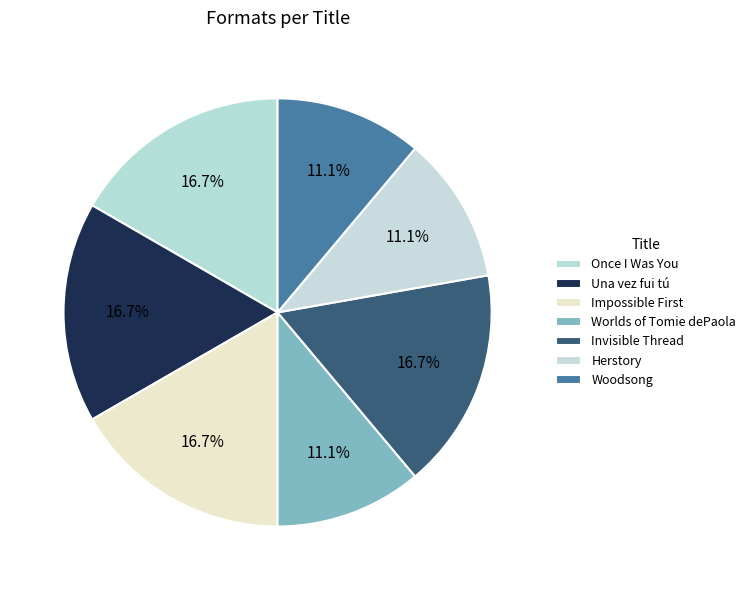

To the nearest percent, what is the average slice percentage?

14%